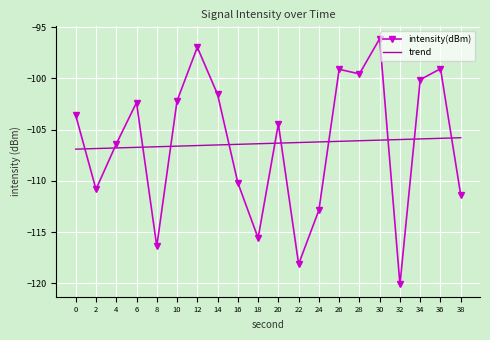

The value of intensity(dBm) at 28 is -99.6. True or false?

True